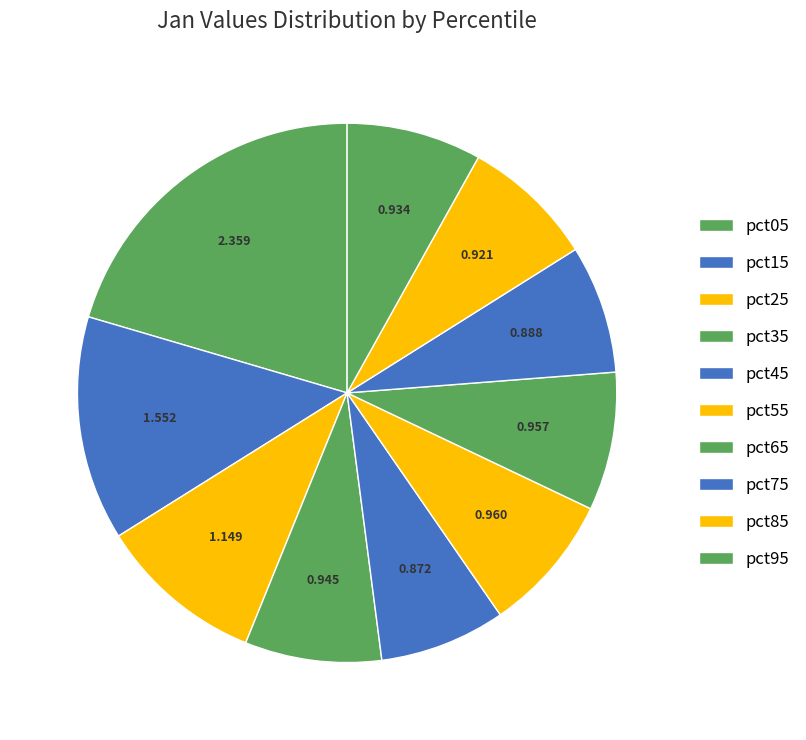

Count the number of slices in the pie.

10